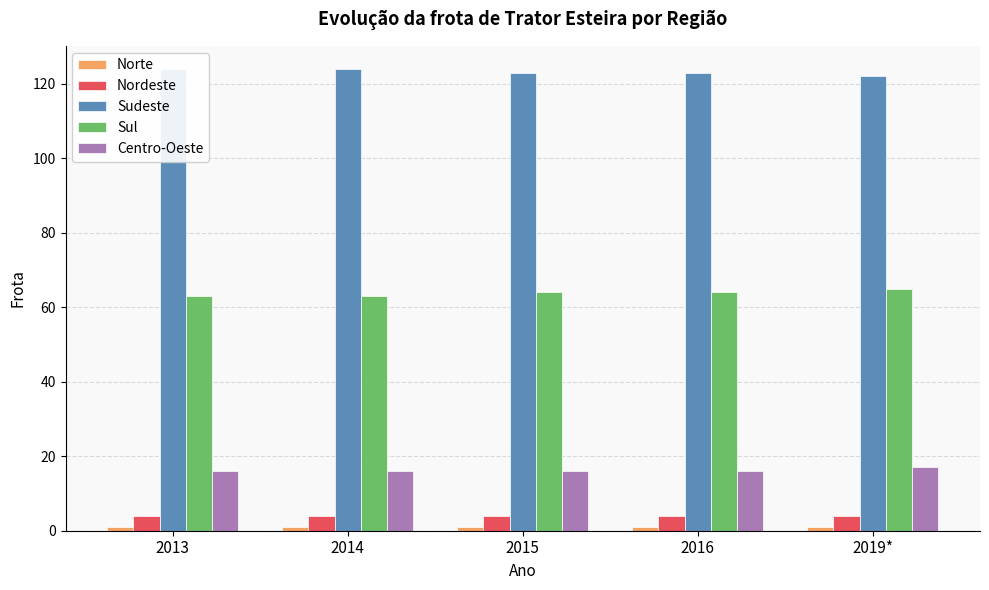

The value of Sudeste at 2013 is 124. True or false?

True